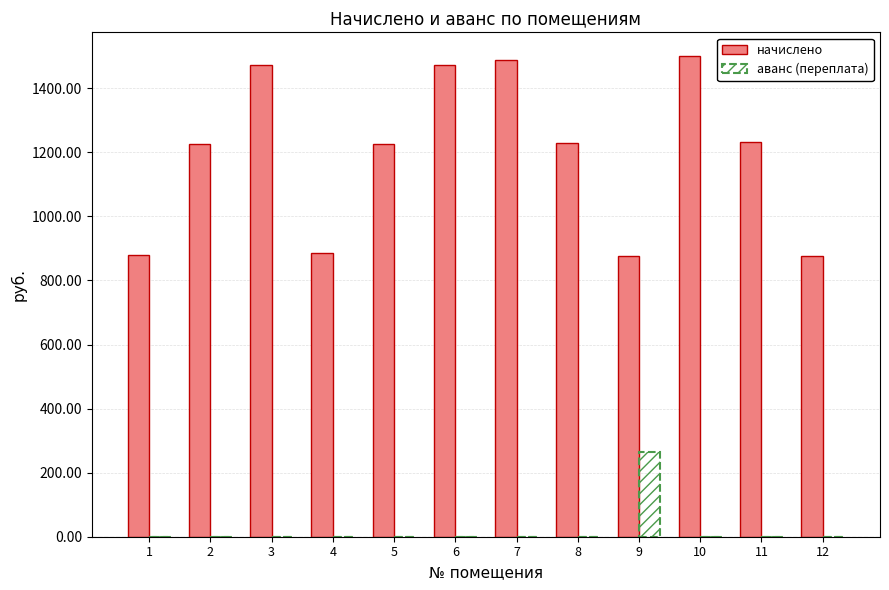

How many groups of bars are there?

12